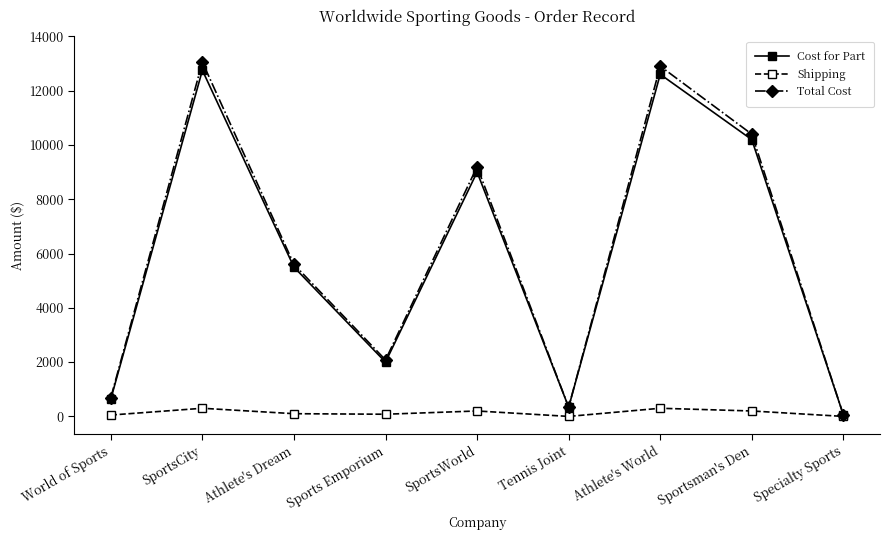

How many data points in Shipping are less than 100?

4